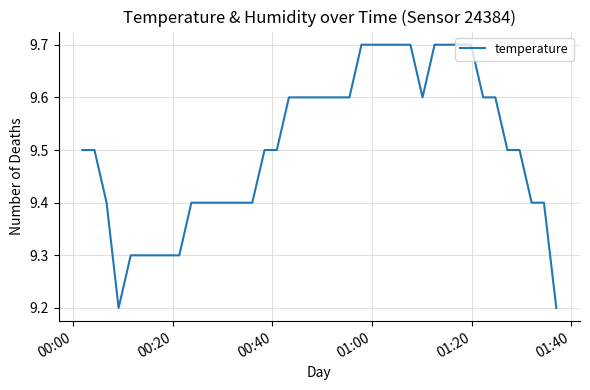

What is the maximum value shown in the chart?

9.7